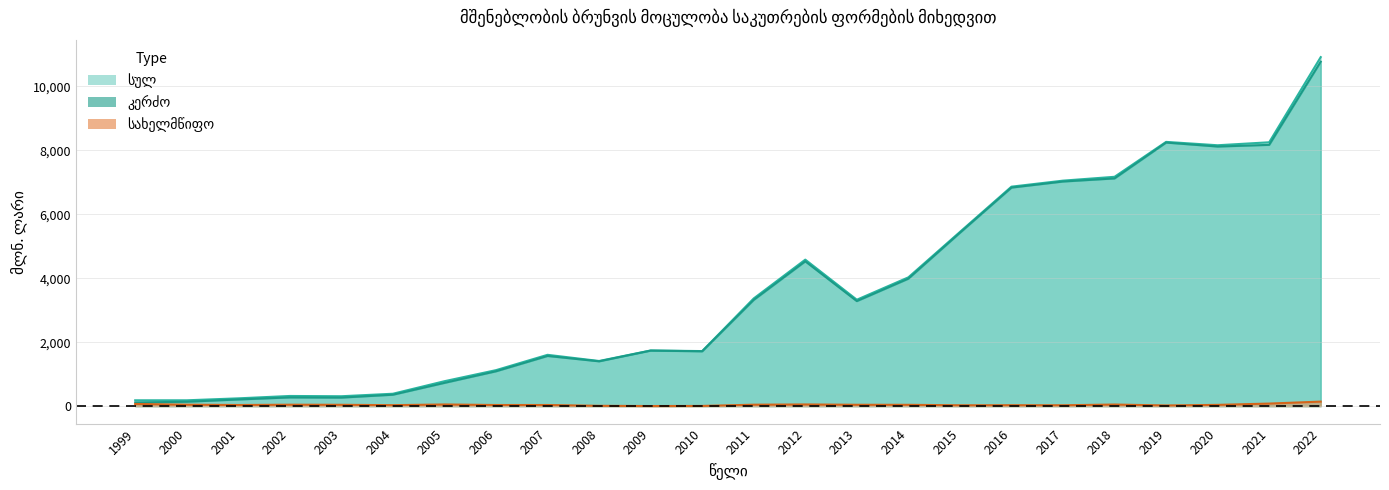

Reading left to right, list all the values displayed in this chart.

სახელმწიფო: 68.1	45.4	35.3	44.9	42.1	30.8	52.2	35.6	35.5	10.4	3.4	6.5	45.3	52.6	42.8	41.5	26.9	29.4	27.5	50.2	21.6	39.8	80.4	142.0
კერძო: 114.9	137.3	208.5	273.1	267.4	357.1	727.7	1089.9	1569.2	1401.6	1736.8	1715.2	3322.6	4528.5	3284.8	3986.1	5420.2	6833.8	7023.7	7121.1	8241.6	8117.9	8170.3	10771.7
სულ: 183.0	182.7	243.8	318.0	309.5	387.9	779.9	1125.5	1604.7	1412.0	1740.2	1721.7	3367.9	4581.1	3327.6	4027.6	5447.1	6863.2	7051.2	7171.3	8263.2	8157.7	8250.7	10913.7